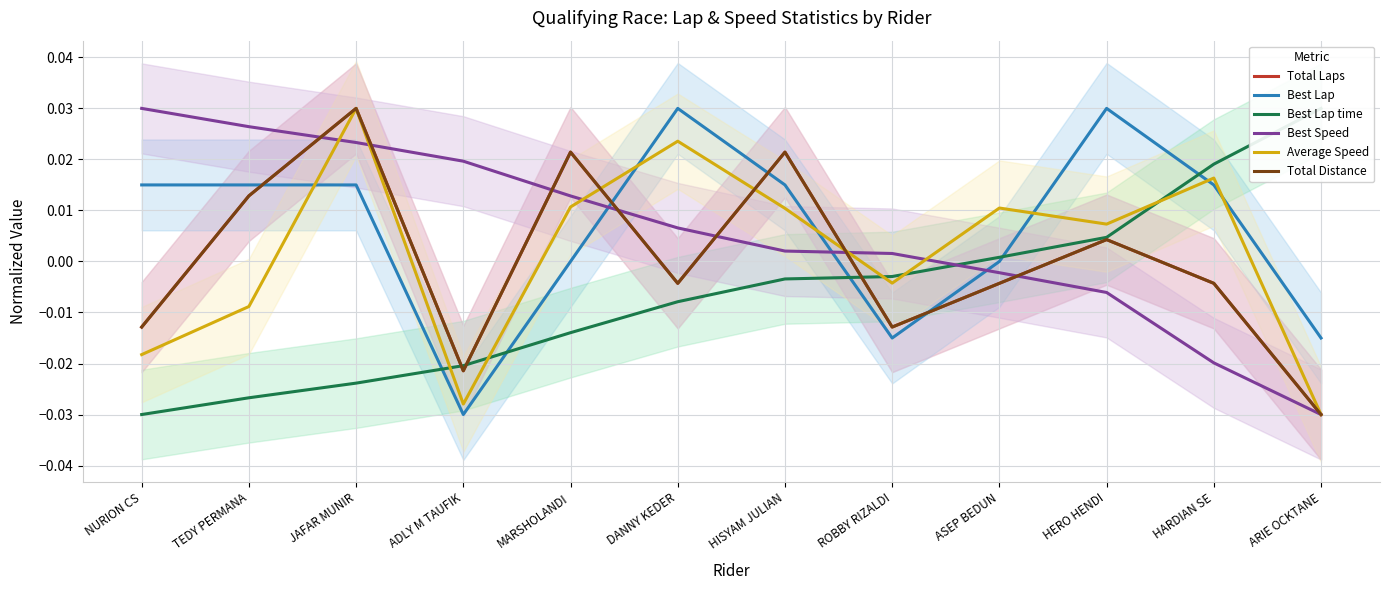

At which category does the chart reach its minimum across all series?

ARIE OCKTANE